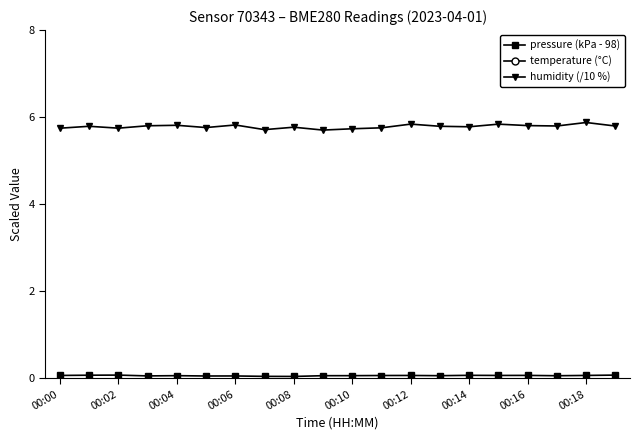

The humidity (/10 %) series shows 8.3 at 00:00. True or false?

False